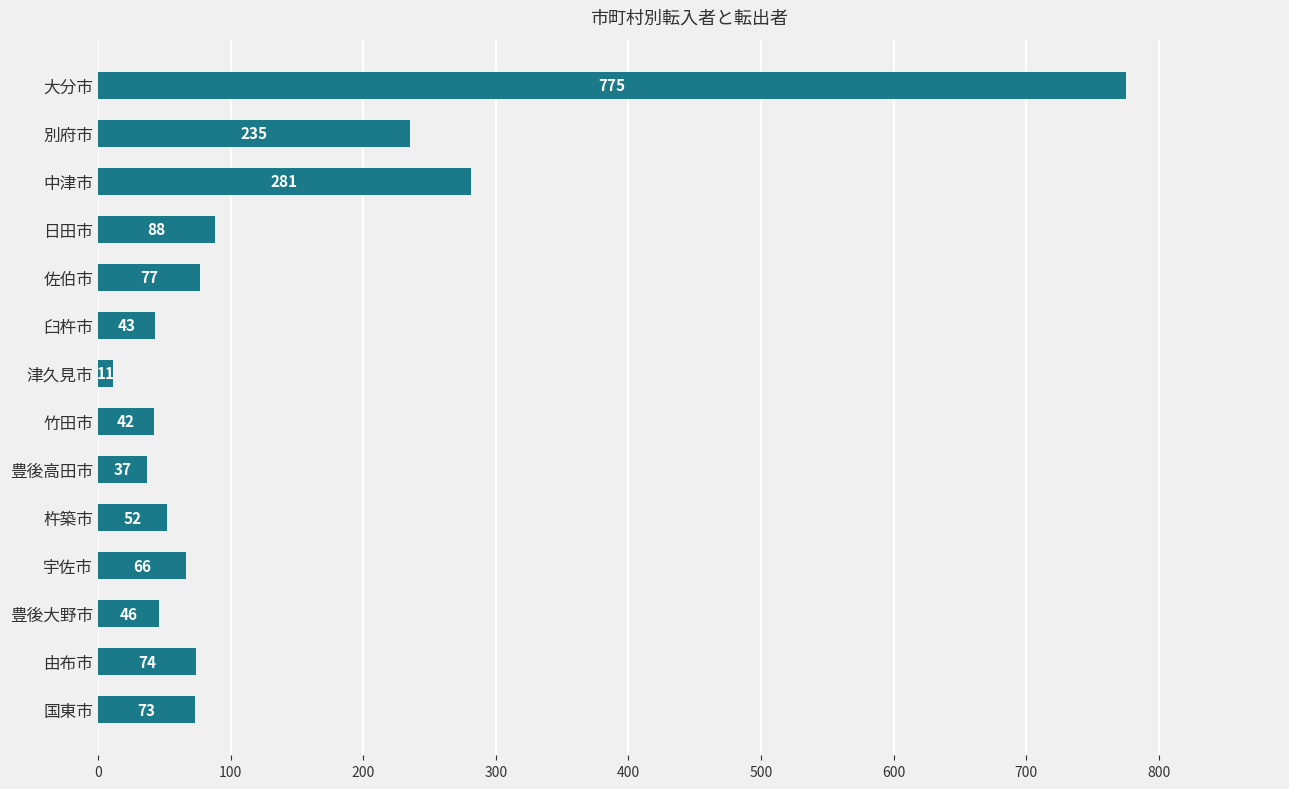

Reading top to bottom, what are all the values shown in this chart?

大分市=775	別府市=235	中津市=281	日田市=88	佐伯市=77	臼杵市=43	津久見市=11	竹田市=42	豊後高田市=37	杵築市=52	宇佐市=66	豊後大野市=46	由布市=74	国東市=73